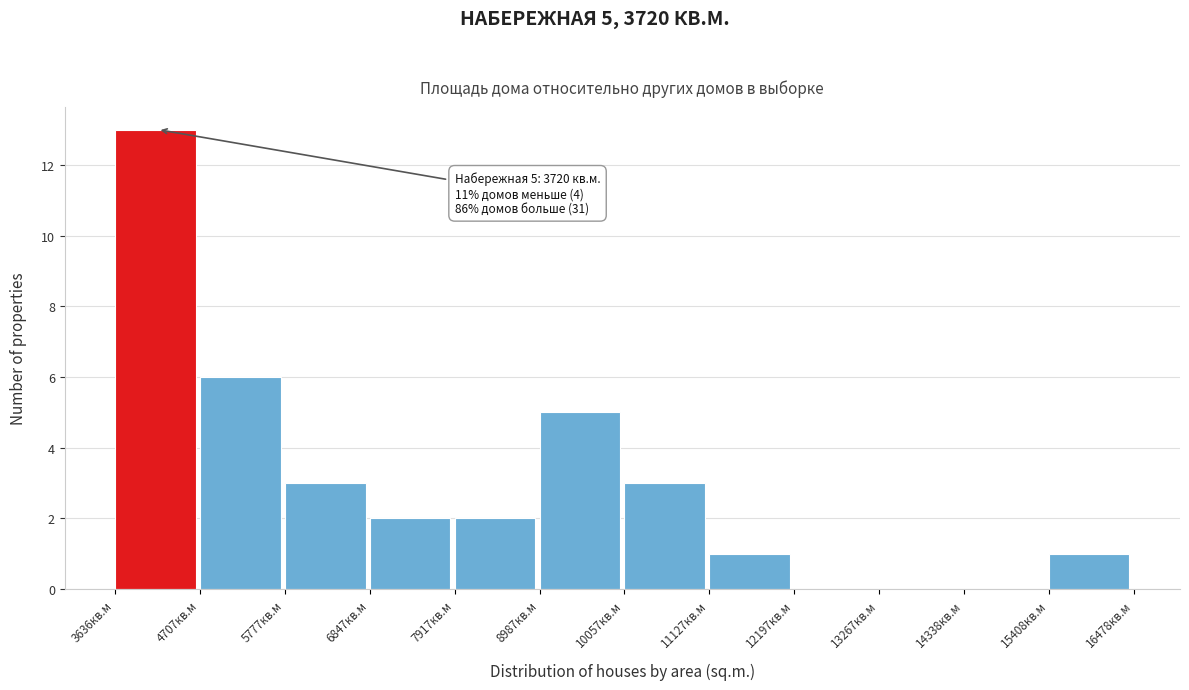

Over which range of the x-axis is the bar tallest?

3600 to 4800